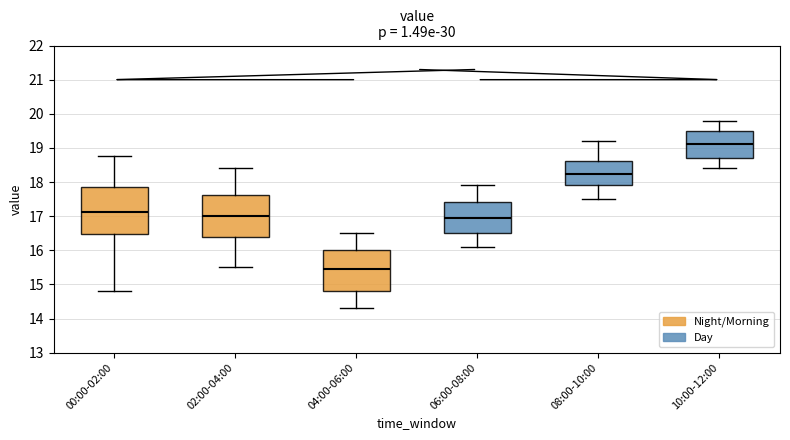

Which box has the lowest median line?

04:00-06:00